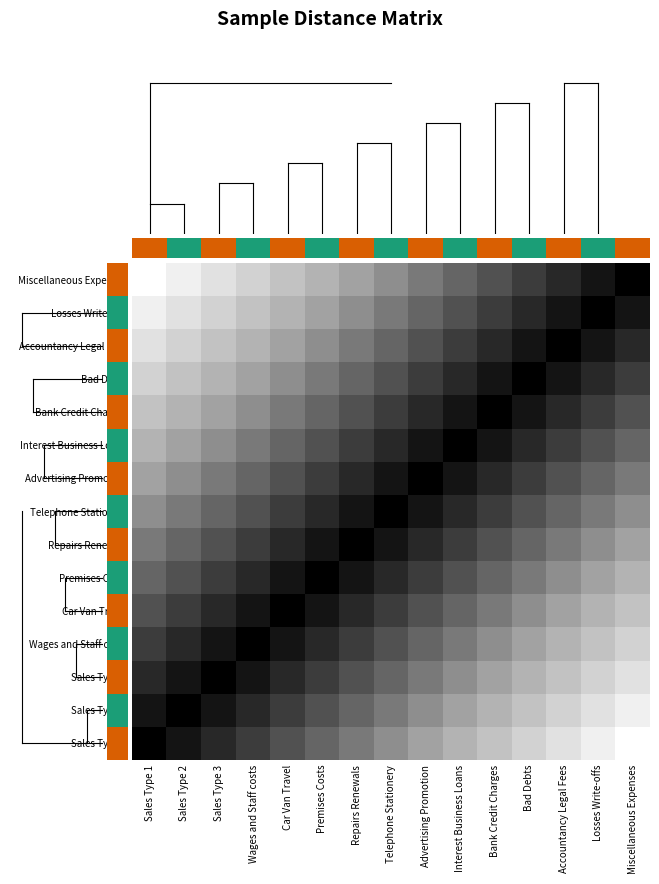

How many data points does each series have?

15